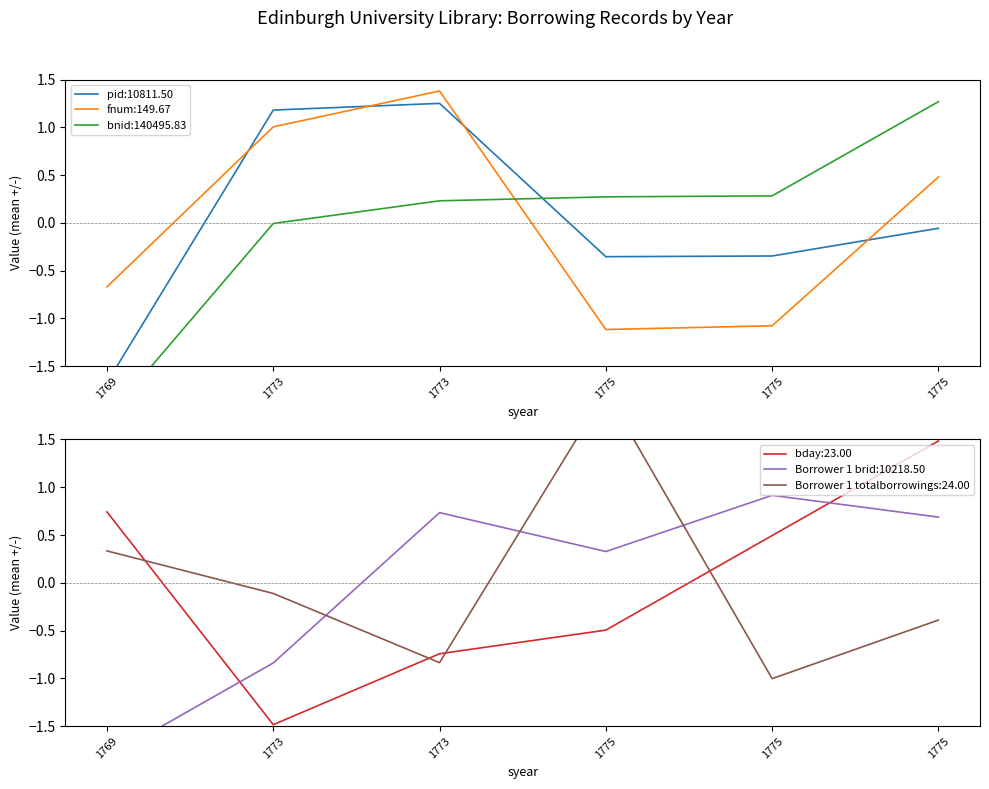

Is it true that bnid equals 0.1 at 1775?

False